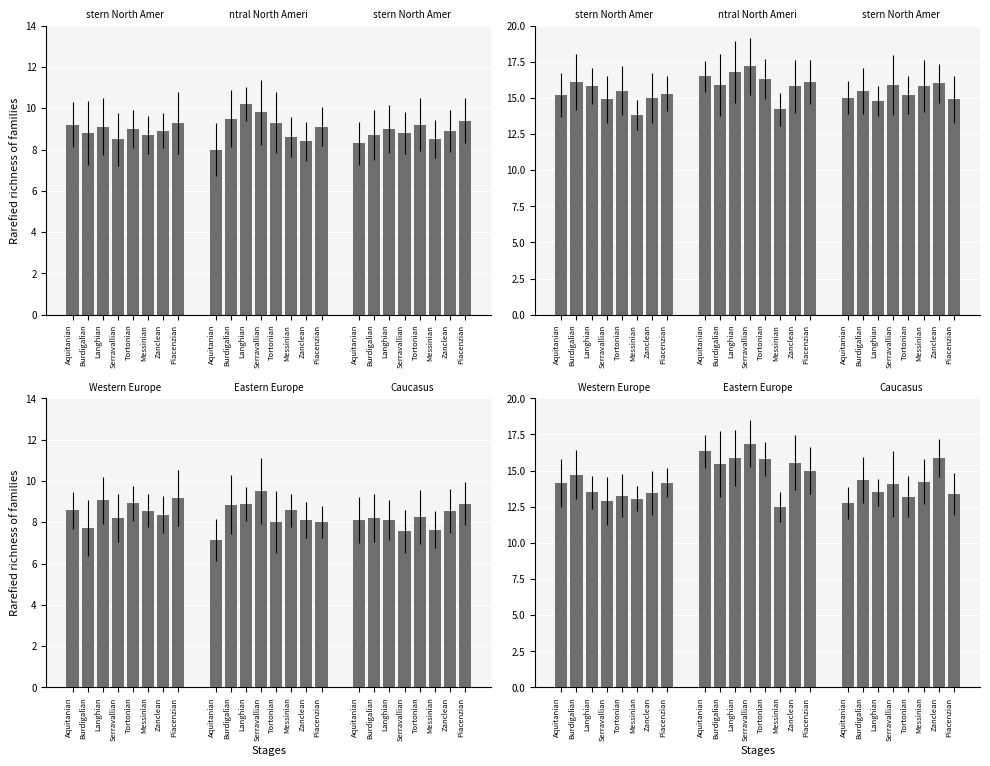

Is the value of Central North America at Zanclean greater than the value of Eastern North America at Tortonian?

Yes